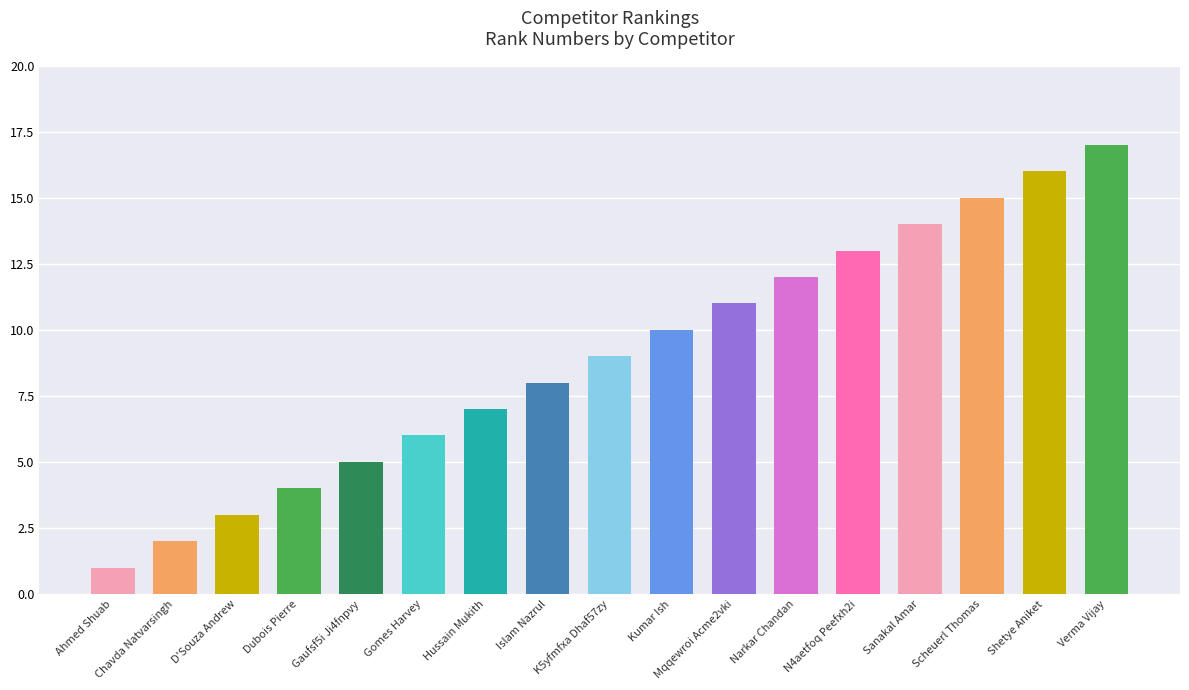

Rank the categories by value from highest to lowest.

Verma Vijay, Shetye Aniket, Scheuerl Thomas, Sanakal Amar, N4aetfoq Peefxh2i, Narkar Chandan, Mqqewroi Acme2vki, Kumar Ish, K5yfmfxa Dhaf57zy, Islam Nazrul, Hussain Mukith, Gomes Harvey, Gaufsf5i Ji4fnpvy, Dubois Pierre, D'Souza Andrew, Chavda Natvarsingh, Ahmed Shuab